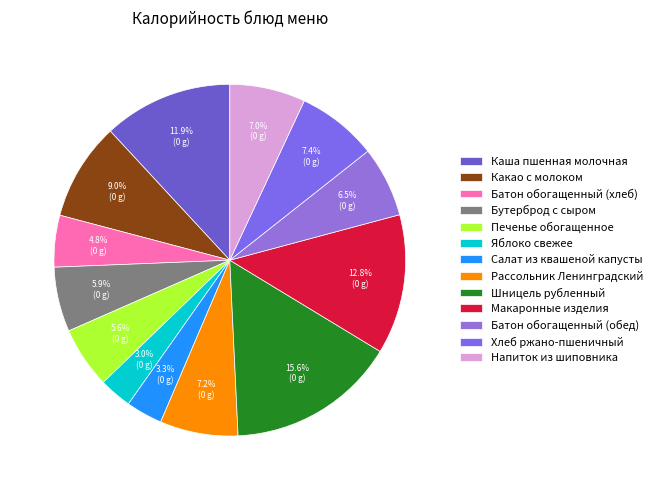

Does Напиток из шиповника represent more than half of the total?

No